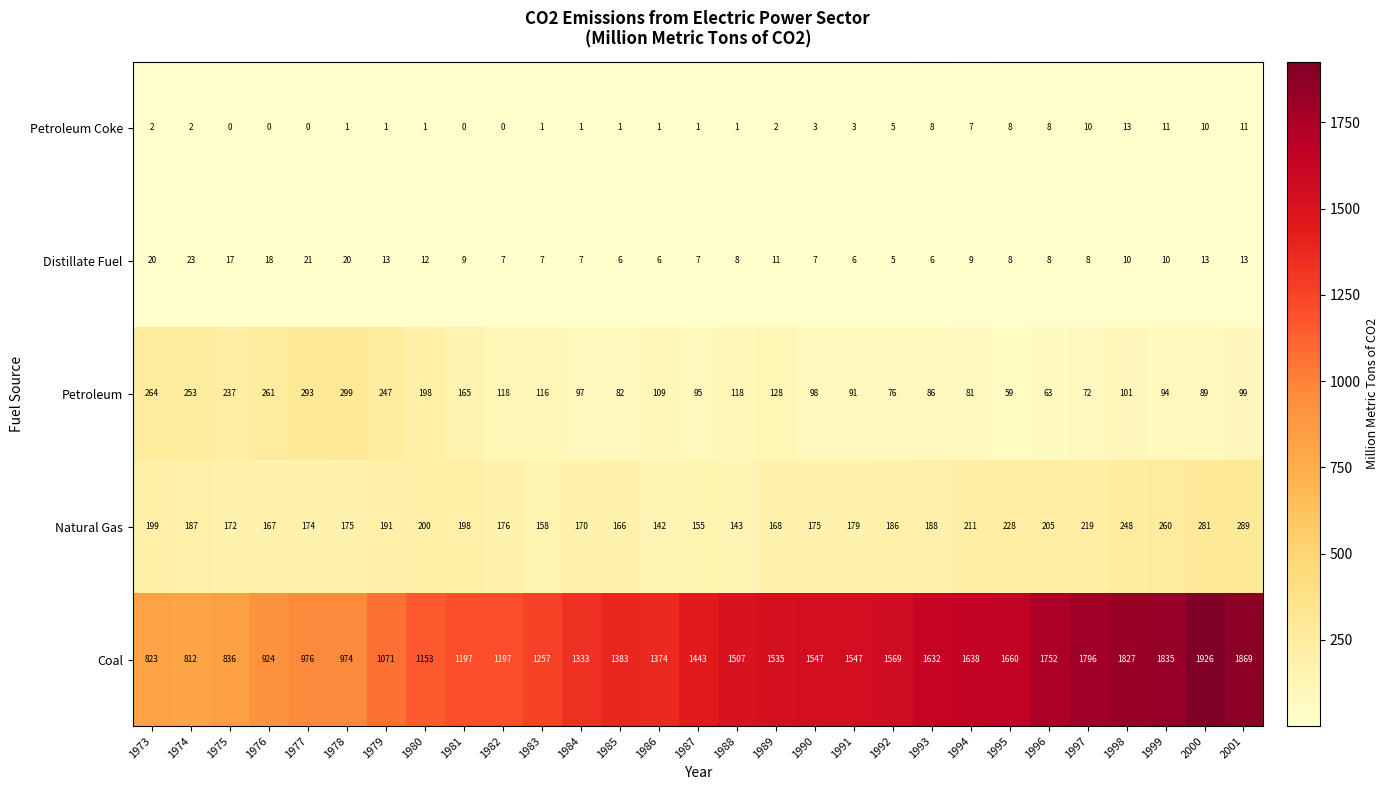

What is the minimum value shown in the chart?

0